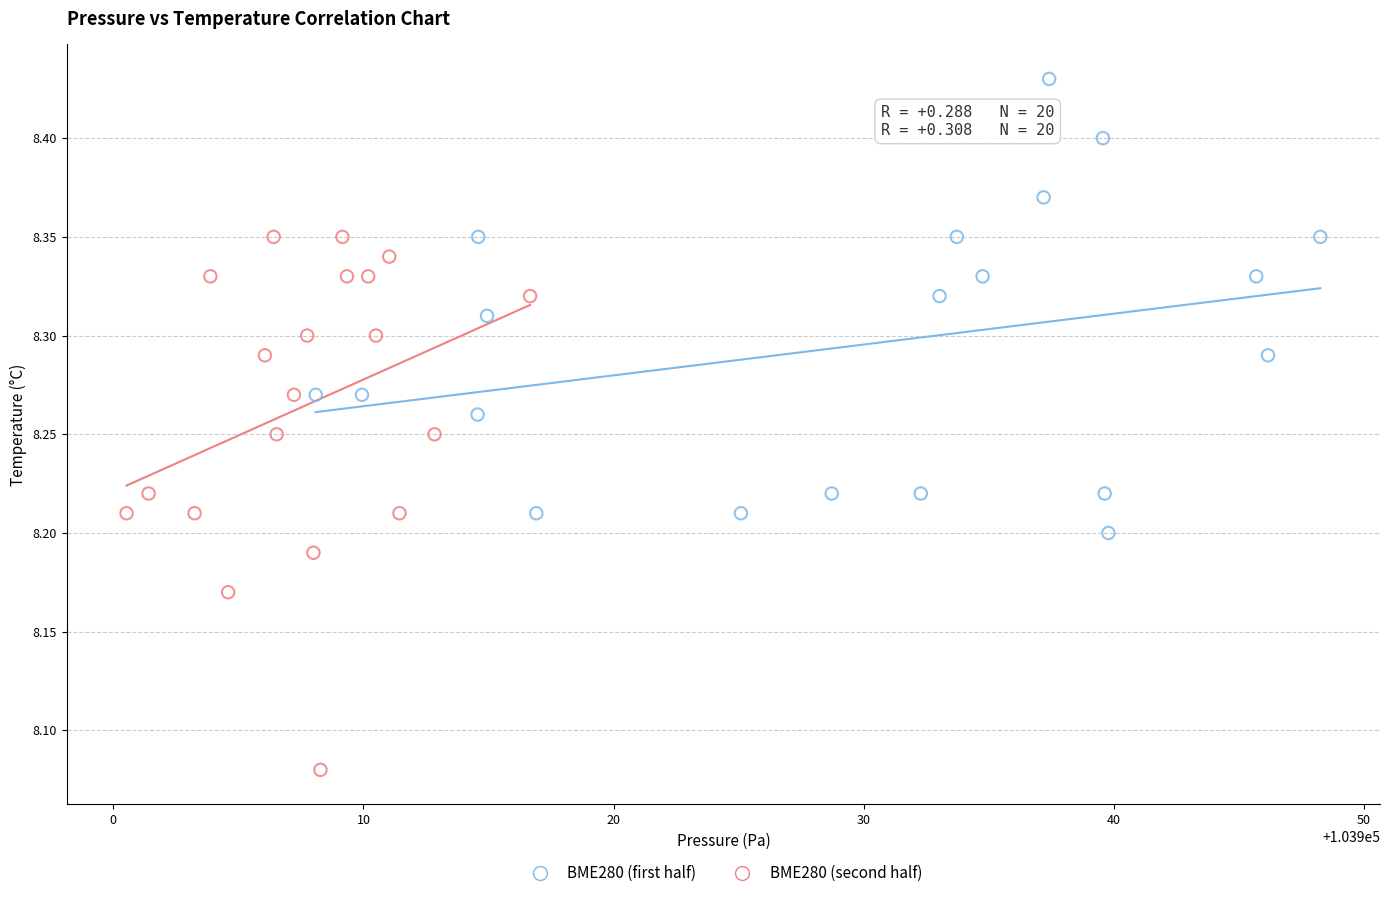

Which series has the largest Y range (max minus min)?

BME280 (second half)